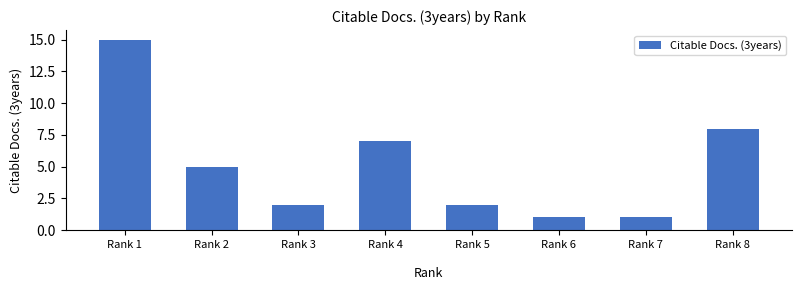

Reading left to right, transcribe all the data shown in this chart.

15	5	2	7	2	1	1	8